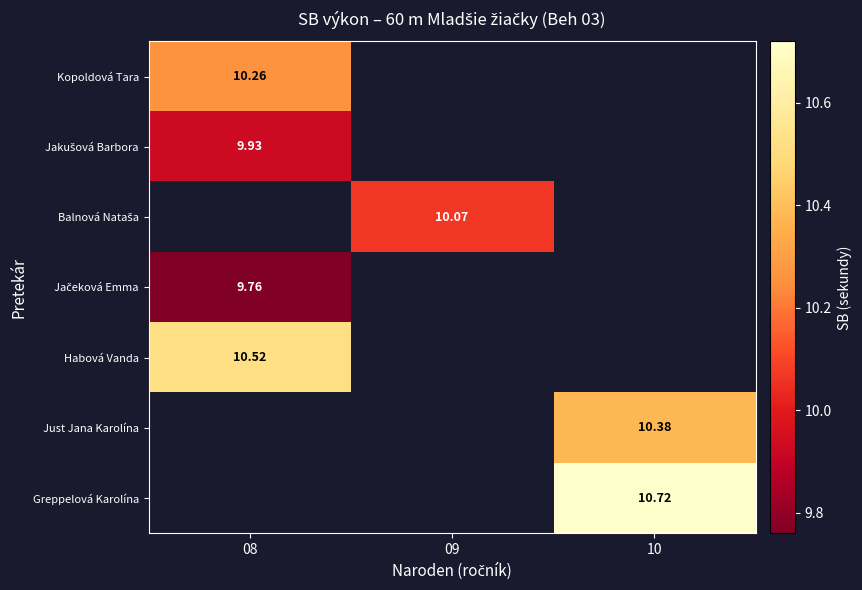

What is the spread (max minus min) of values at 08?

0.8